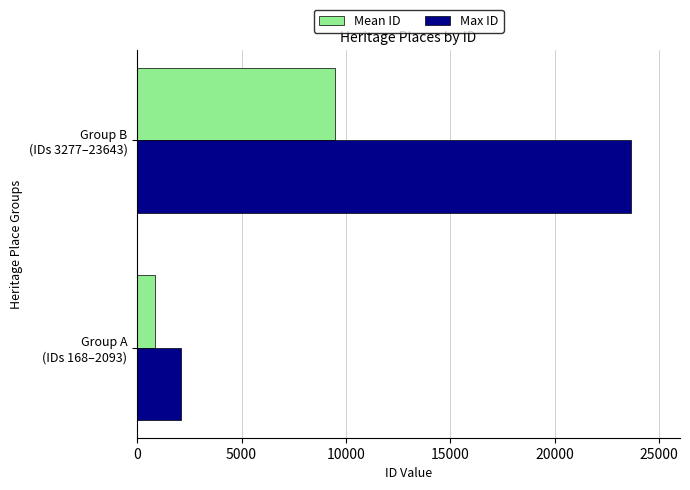

What is the minimum value shown in the chart?

861.8